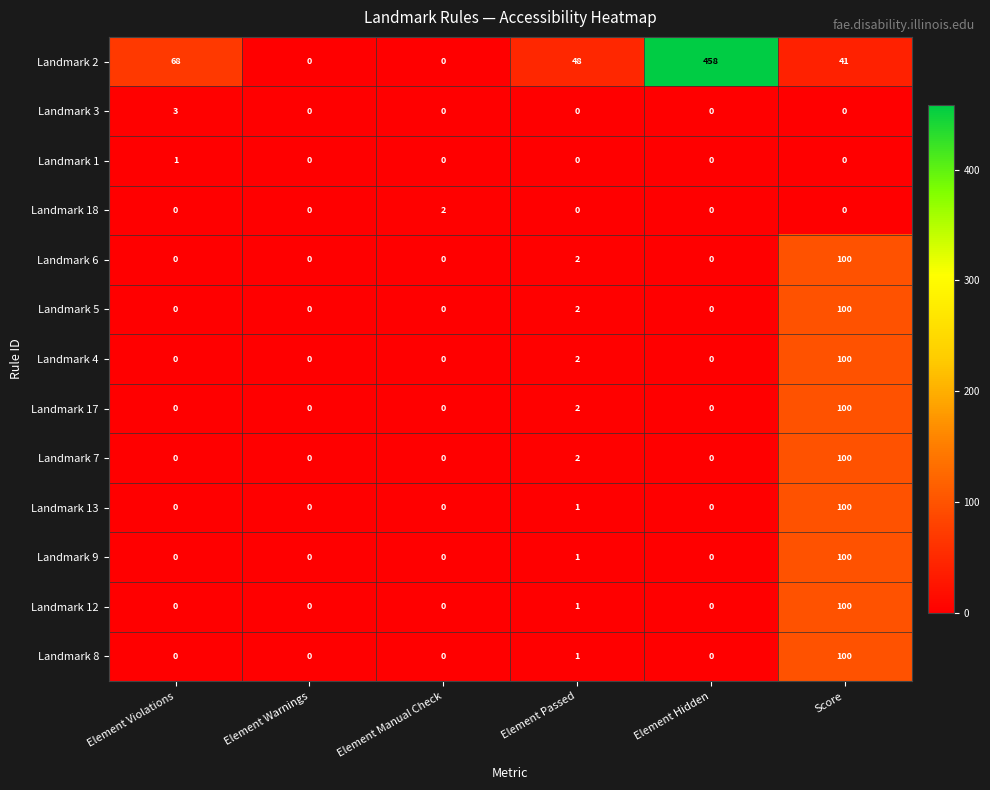

How many distinct data groups are displayed?

13